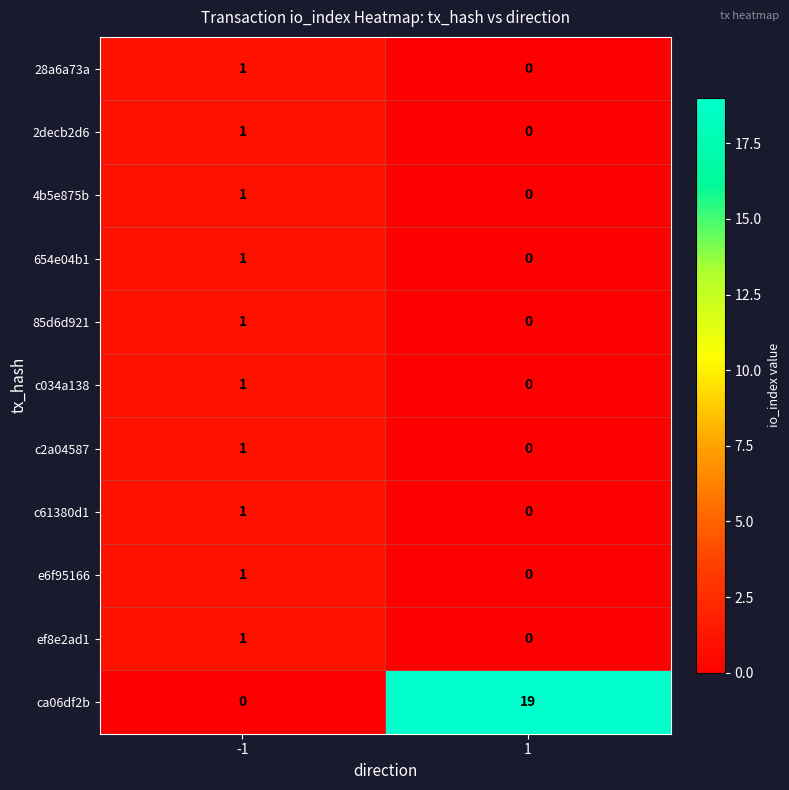

The value of 85d6d921 at -1 is 2. True or false?

False